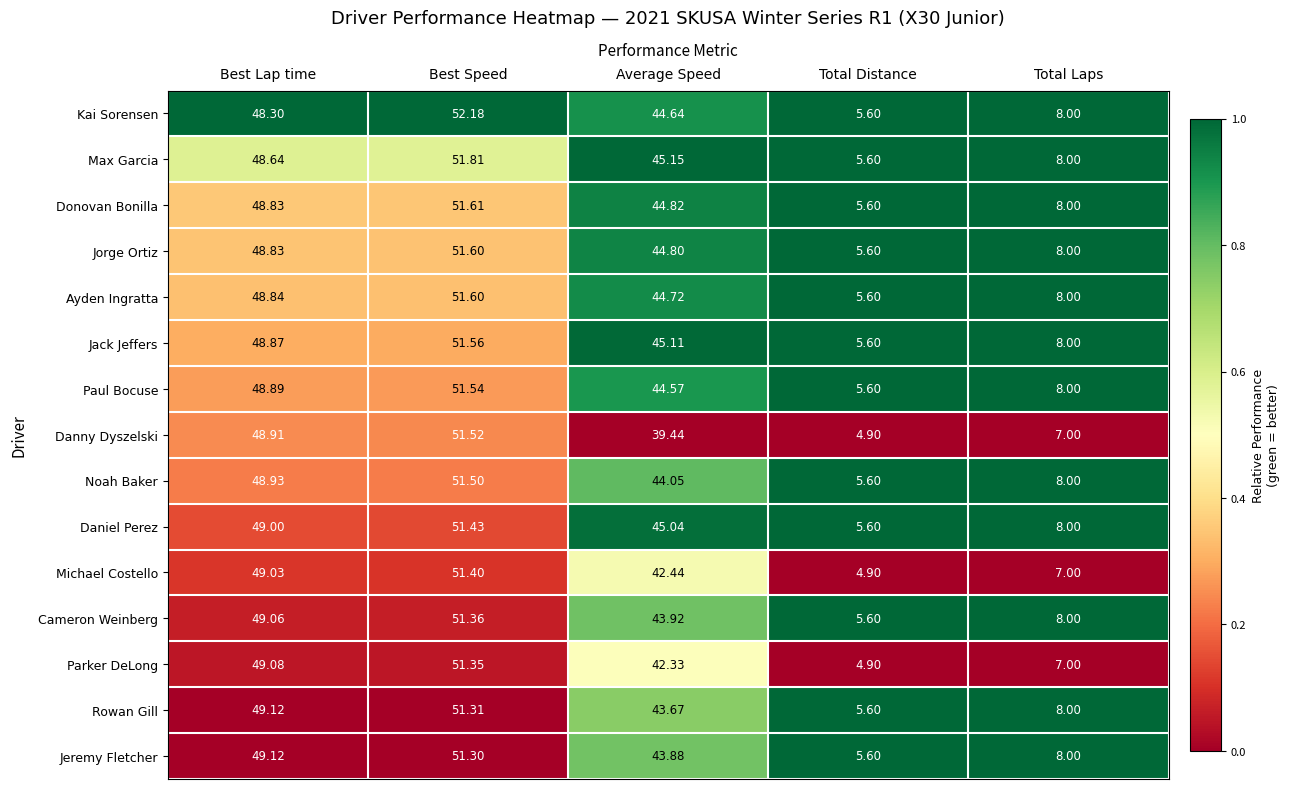

What is the spread (max minus min) of values at Best Speed?

0.9